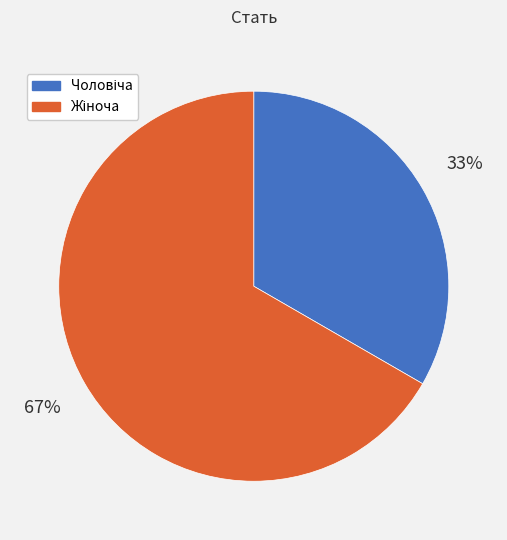

To the nearest percent, what is the average slice percentage?

50%